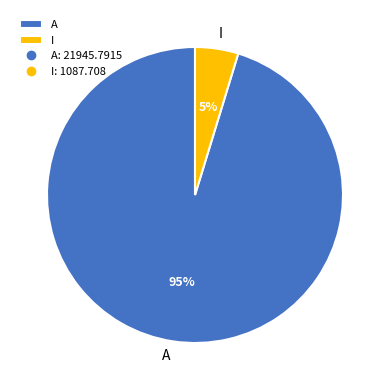

The A slice represents 88% of the pie. True or false?

False